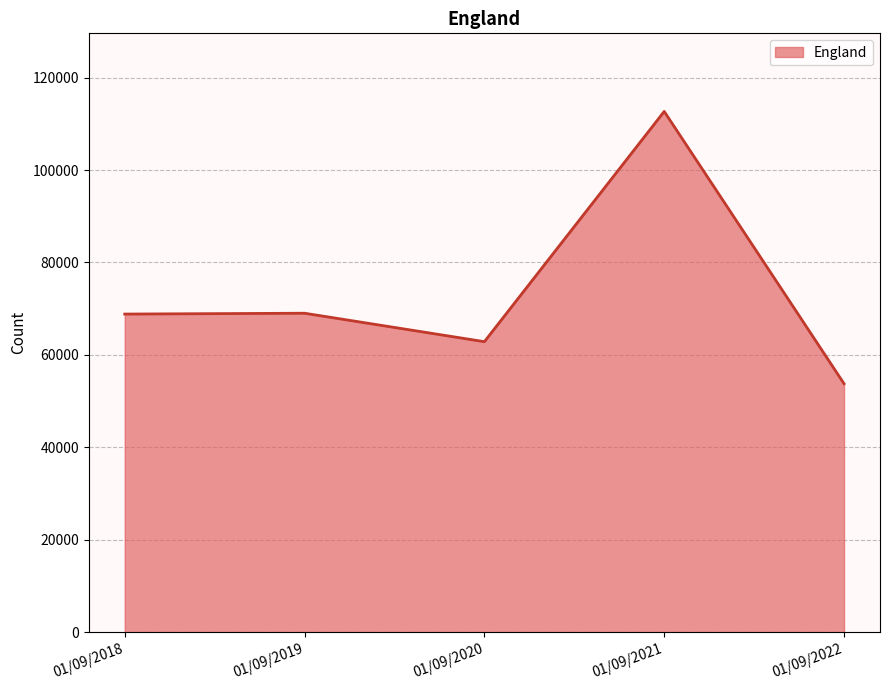

What is the ratio of the value at 01/09/2020 to the value at 01/09/2018?

0.9